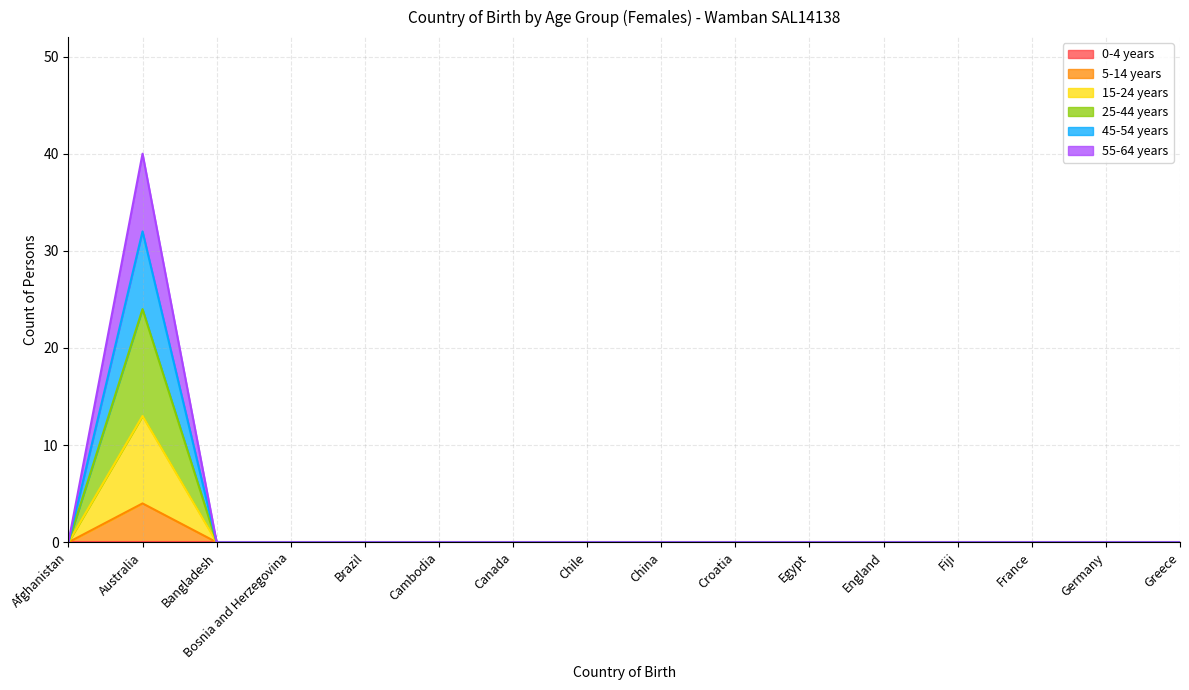

Which has a higher value, Croatia or Brazil?

Croatia